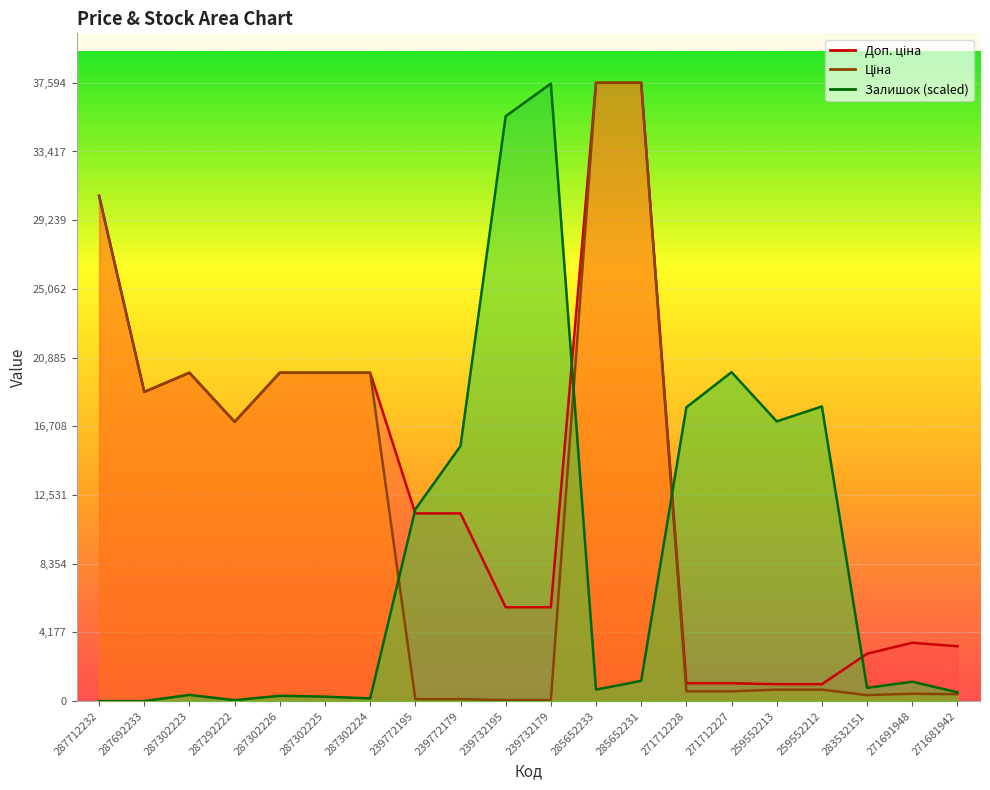

Where do Доп. ціна and Залишок first cross each other?

287302224 and 239772195